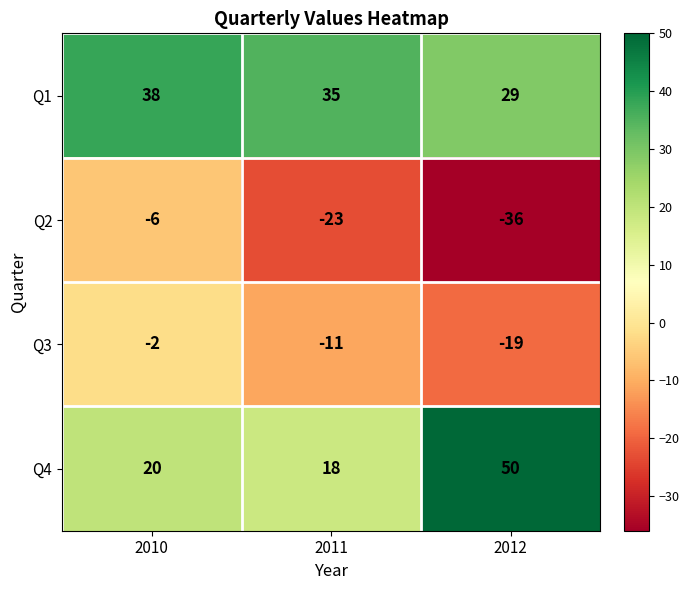

At 2012, list the series in order from smallest to largest.

Q2, Q3, Q1, Q4